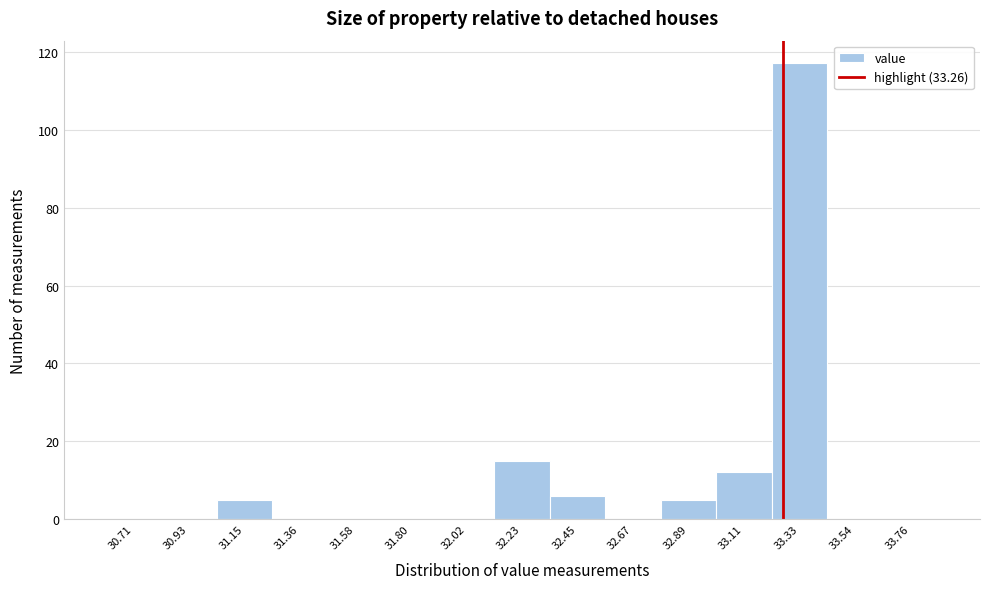

How tall is the bar that spans 31.05 to 31.25 on the x-axis? Neither the bar edges nor the heights are printed on the chart, so give them approximately, as read against the axes.

6